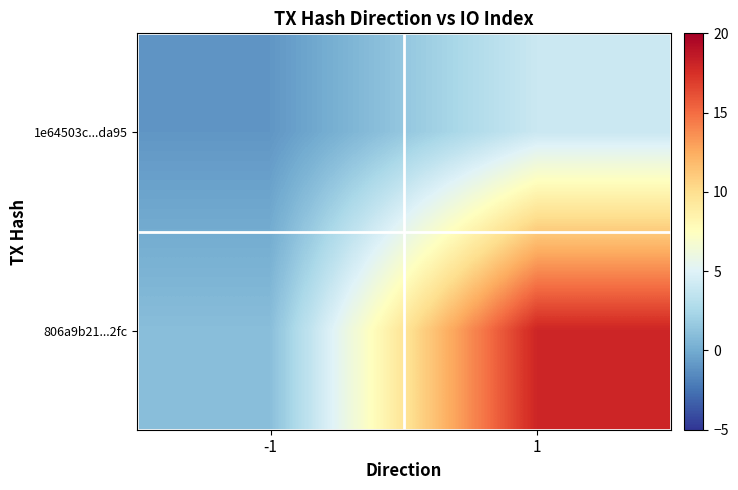

Rank the series by their maximum value, from lowest to highest.

1e64503c...da95, 806a9b21...2fc